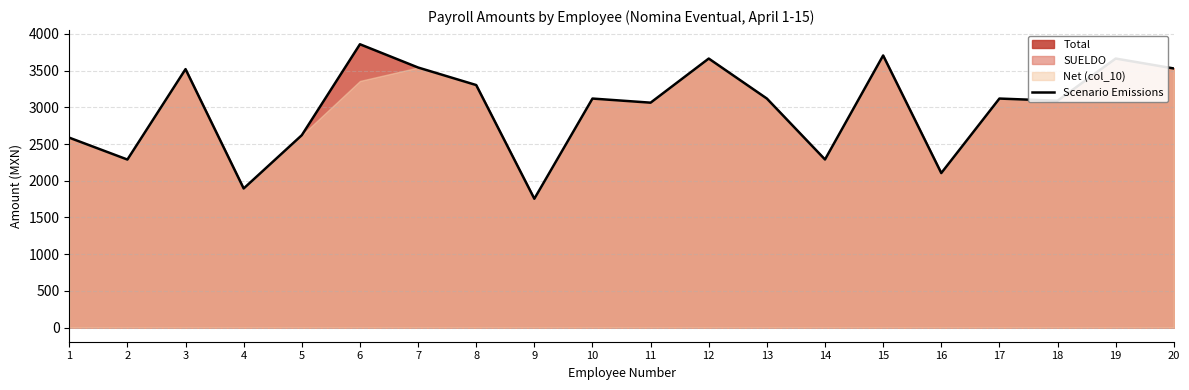

Which has a higher value, 8 or 10?

8